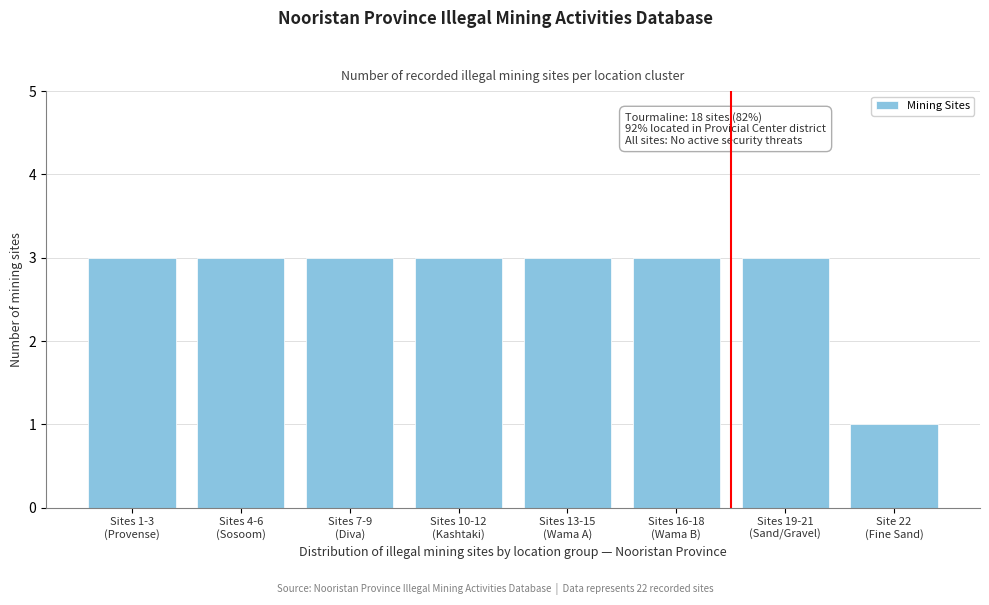

Reading right to left, list all the values displayed in this chart.

1	3	3	3	3	3	3	3